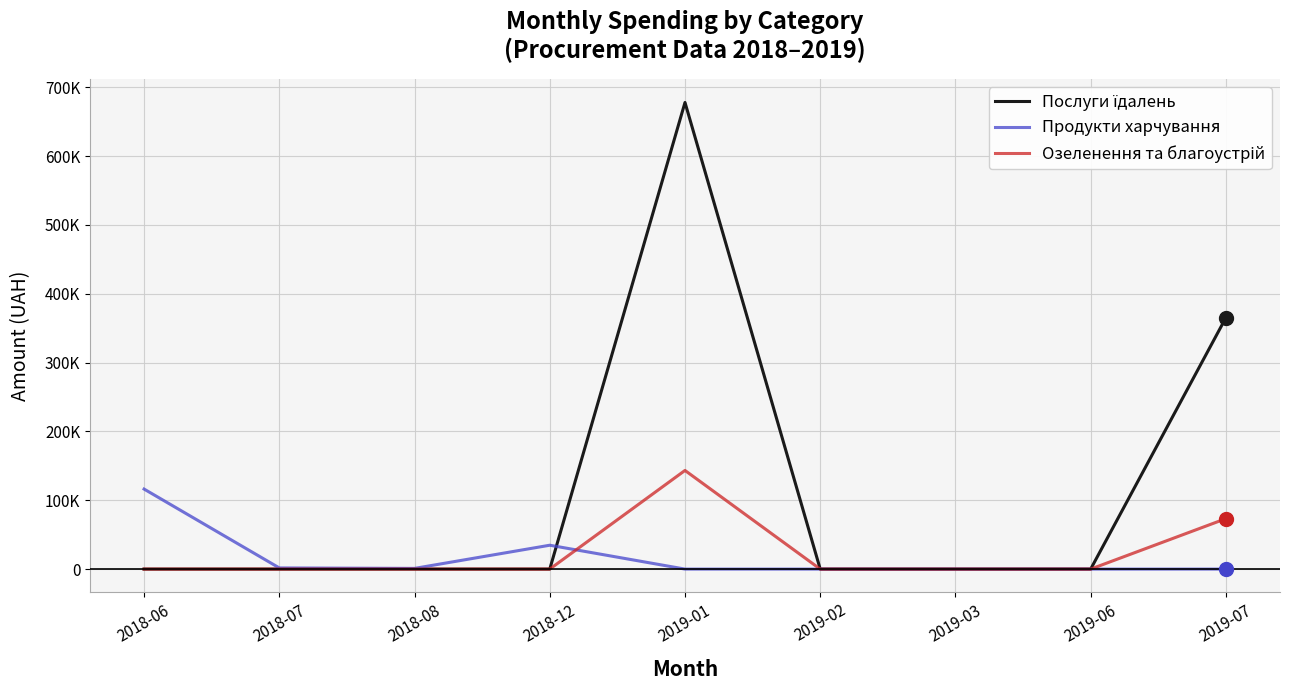

Is this an area chart (filled region under the line)?

No